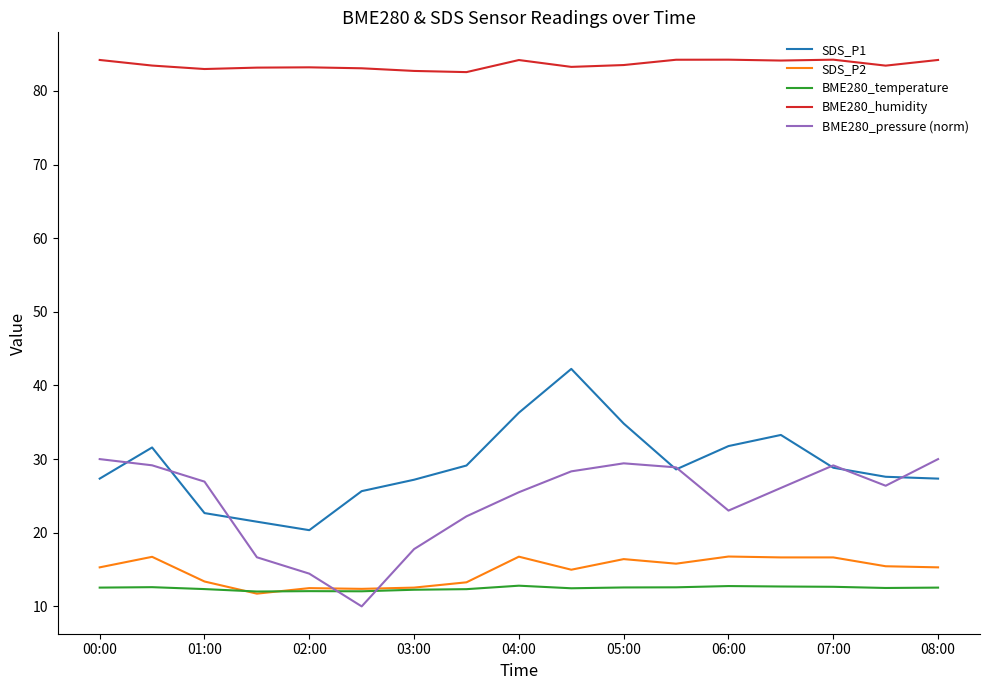

Which series has the largest total across all categories?

BME280_humidity